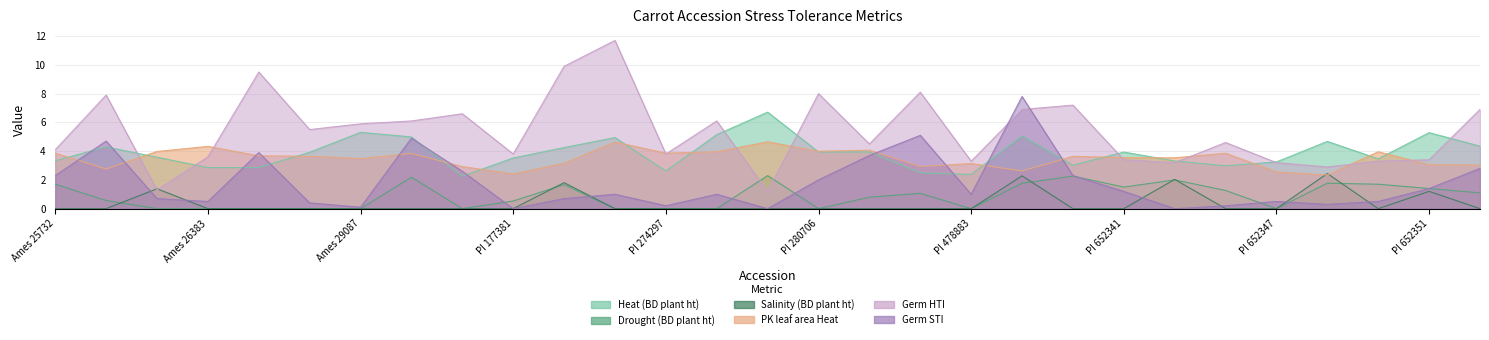

Which series has the largest total across all categories?

Germ HTI